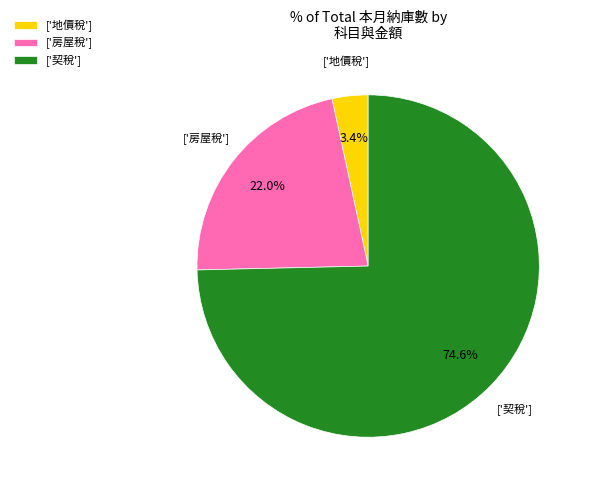

Rank the categories by value from highest to lowest.

['契稅'], ['房屋稅'], ['地價稅']